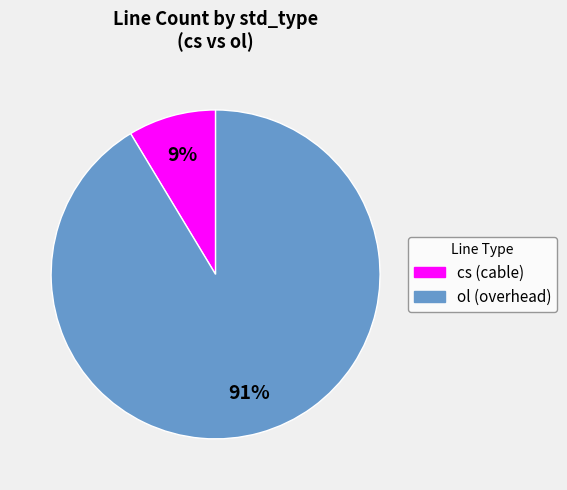

Does any single category account for the majority?

Yes